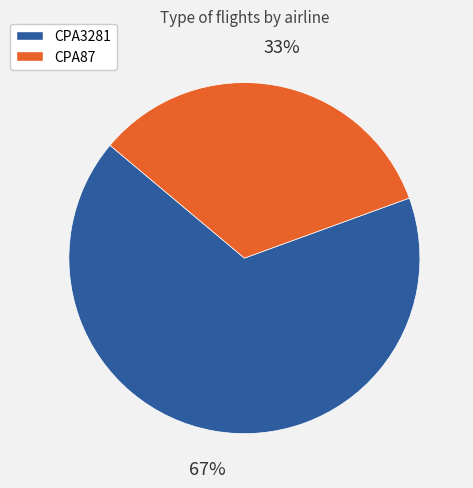

Is the sum of CPA3281 and CPA87 greater than half?

Yes